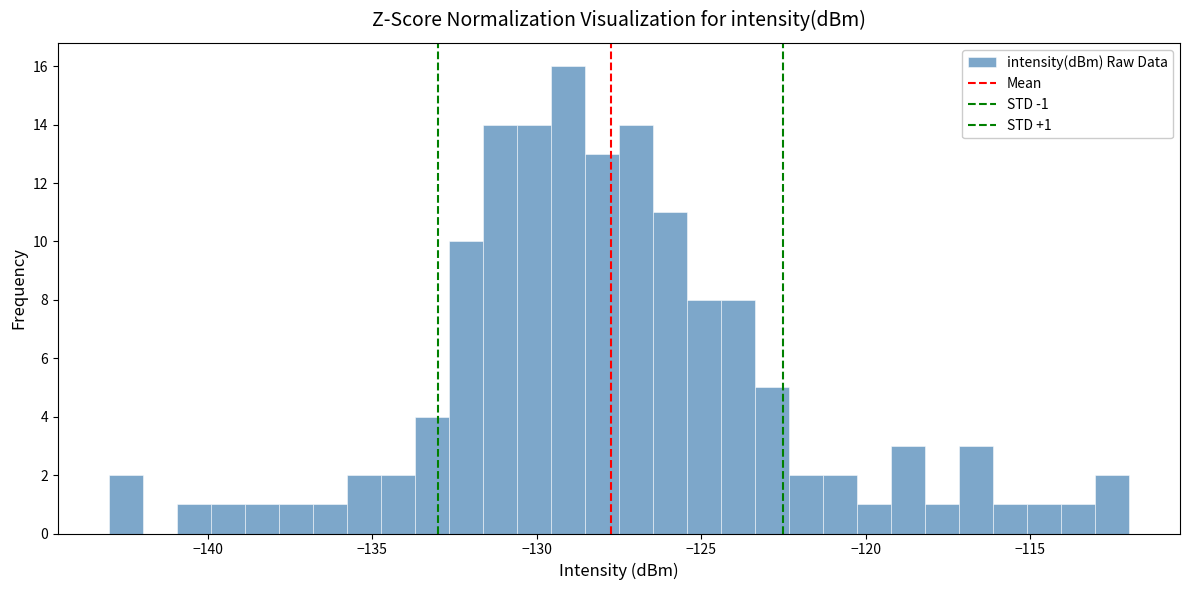

Read against the x-axis, roughly where is the centre of the tallest bar?

-129.0